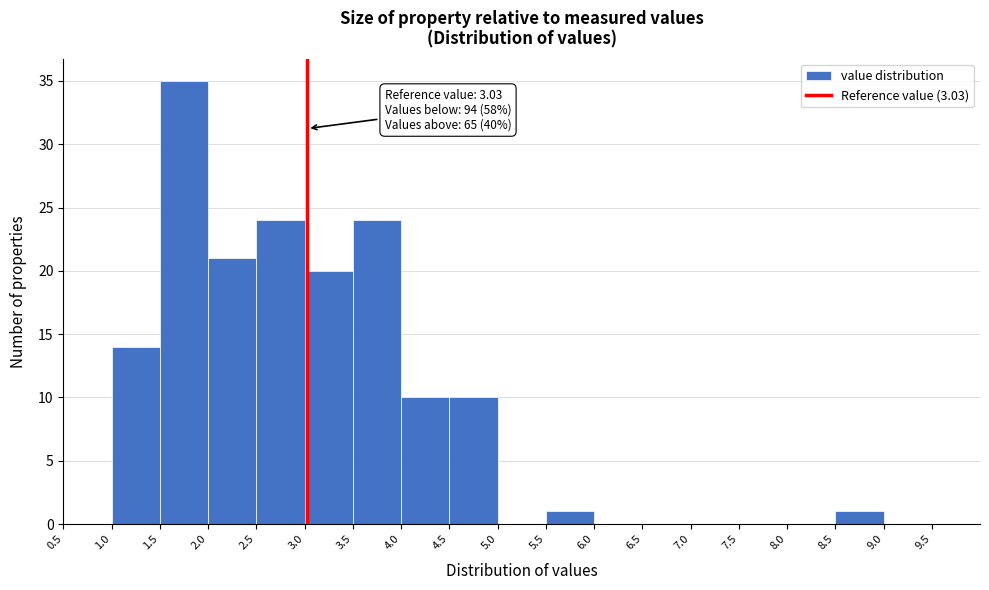

Which range on the x-axis has the tallest bar?

1.5 to 2.0